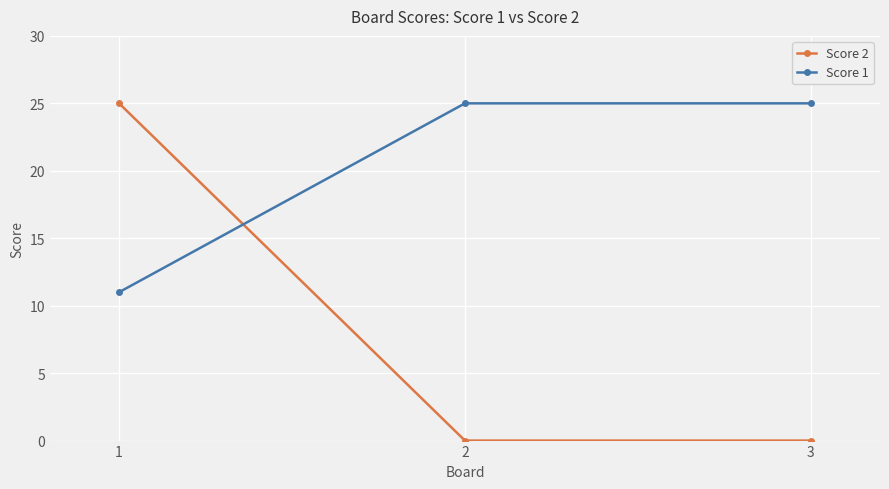

The value of Score 1 at 2 is 35. True or false?

False